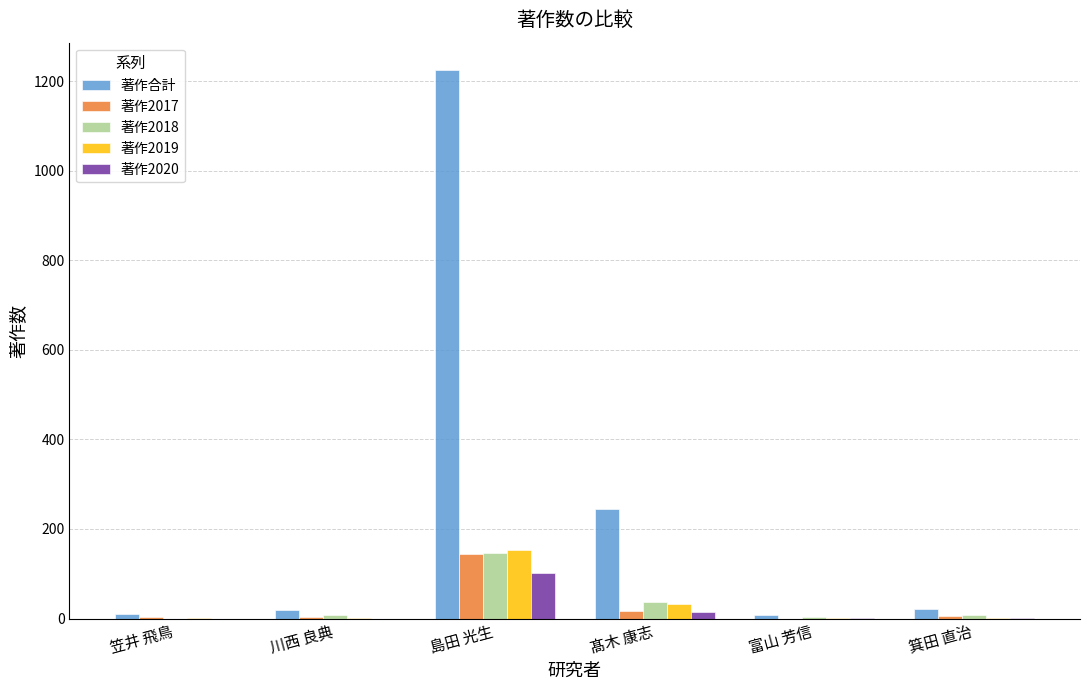

Which series has the largest total across all categories?

著作合計